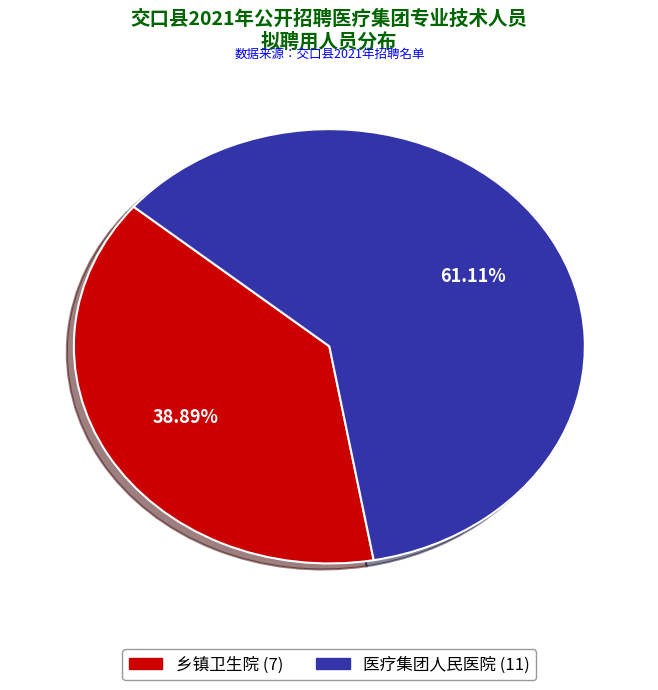

What percentage is the 医疗集团人民医院 slice, to the nearest percent?

61%